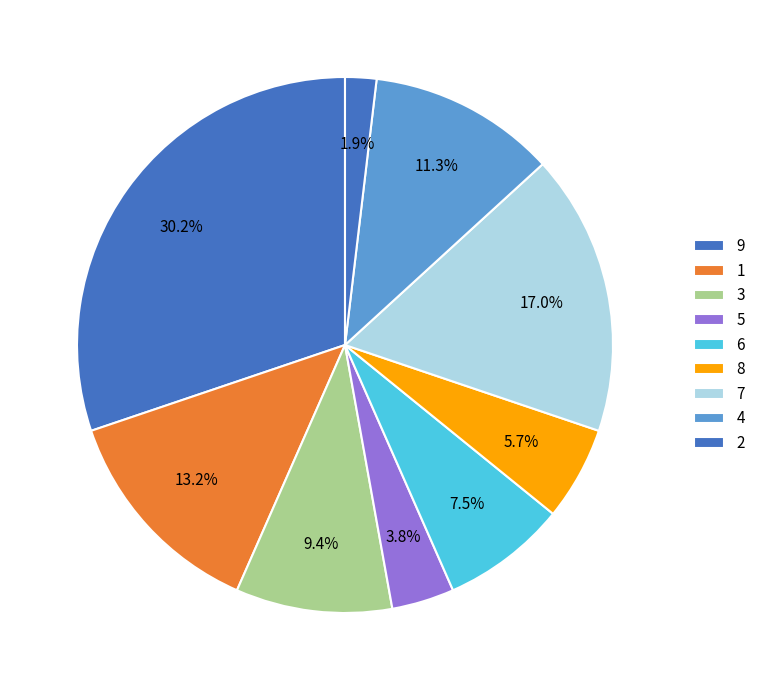

How many slices are in this pie chart?

9